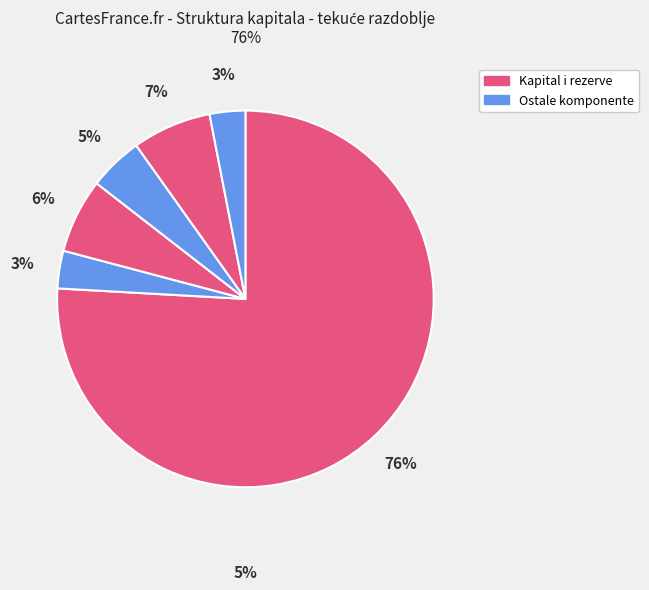

Count the number of slices in the pie.

6